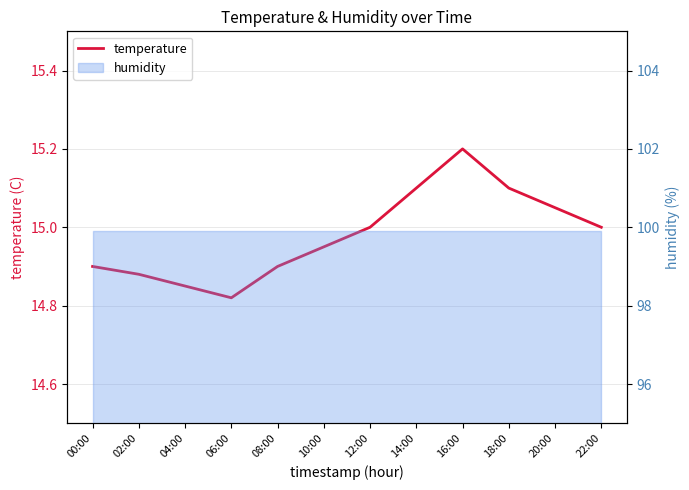

What is the sum of the values at 20:00 and 02:00?

29.9